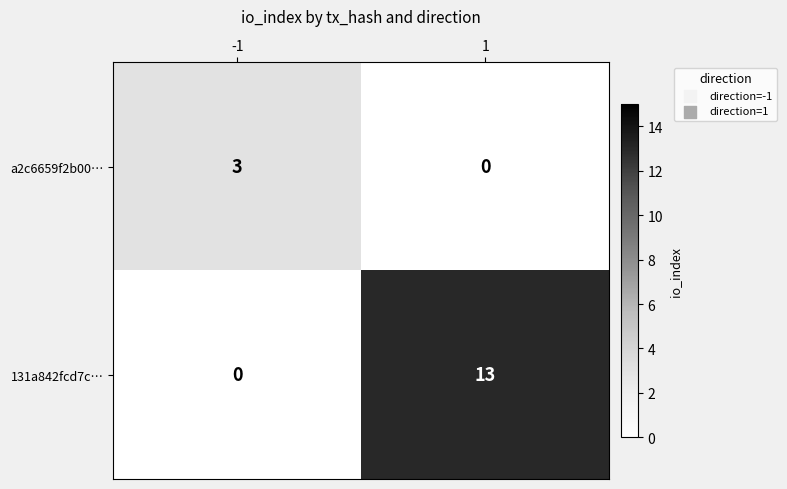

At how many categories does at least one series exceed 4?

1